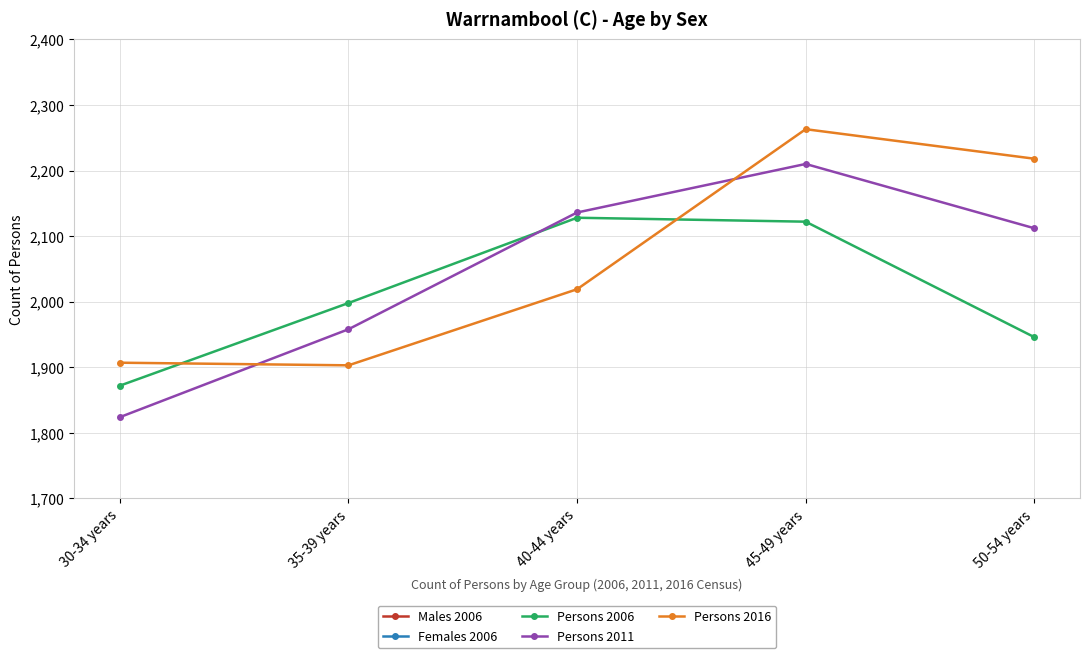

True or false: Females 2006 has more than 2 points higher than both neighbors.

False